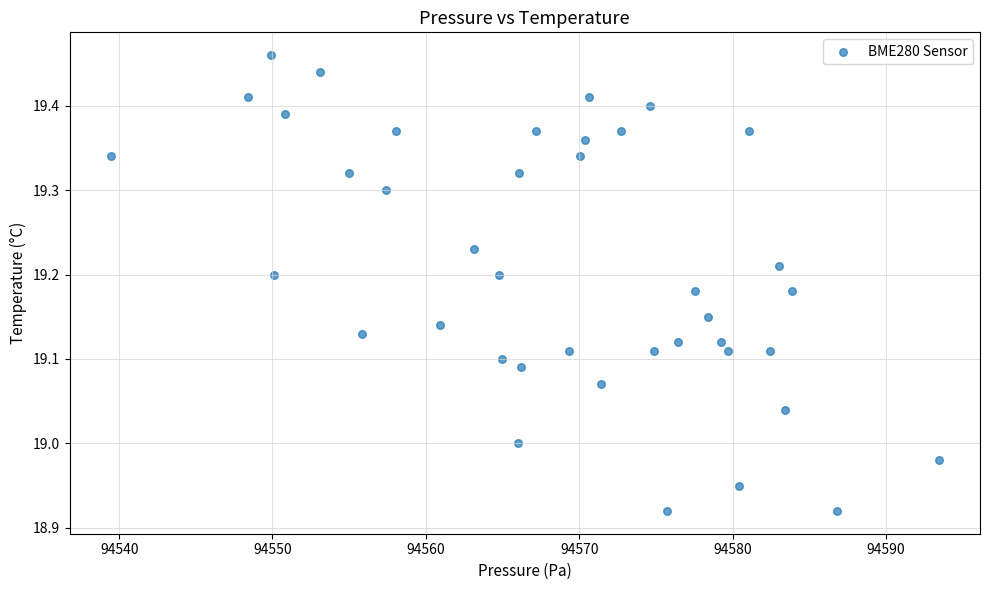

What is the range of Y values (max minus min)?

0.5